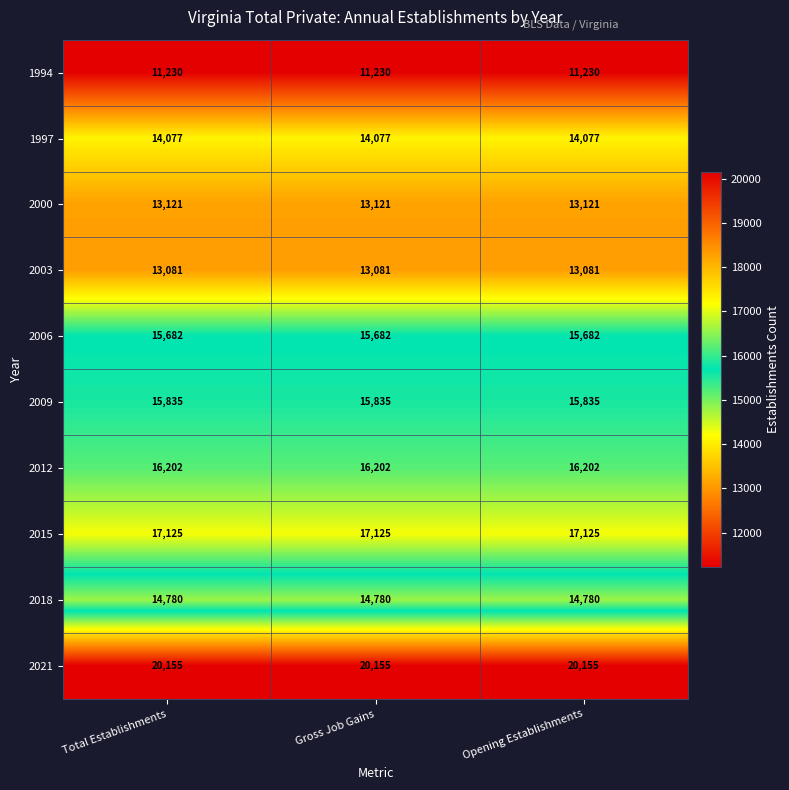

What is the total value across all series at Opening Establishments?

151288